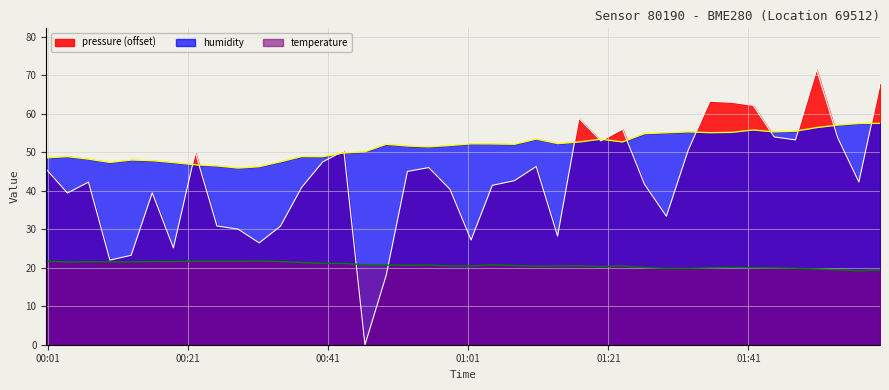

What are all the series names shown in the legend?

pressure (offset), humidity, temperature